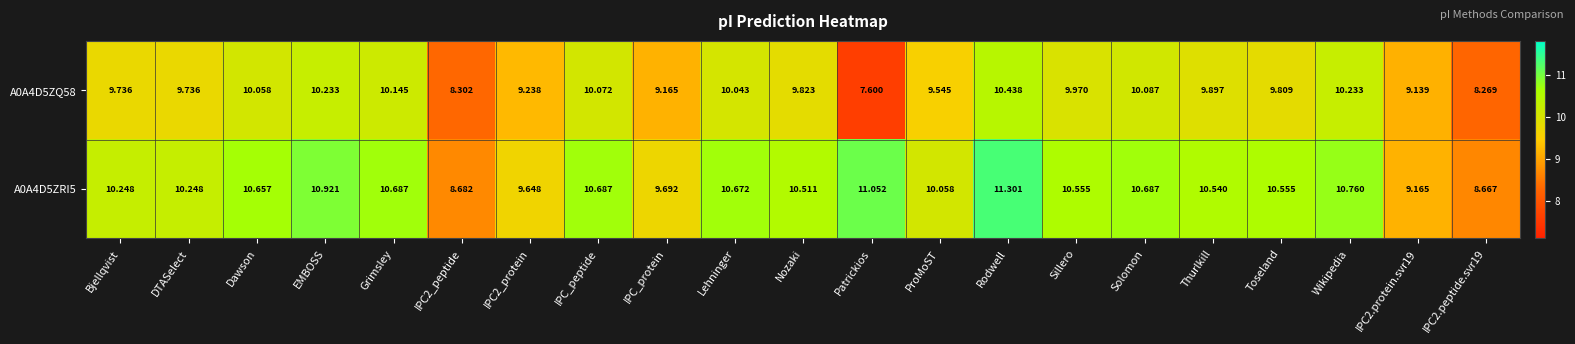

At which category is the sum across all series the highest?

Rodwell